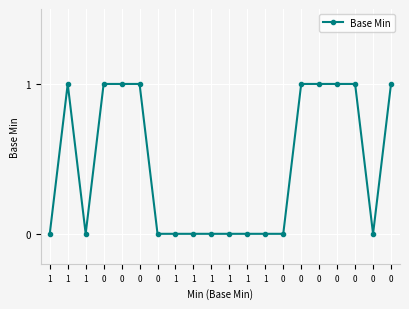

How many series are shown in this chart?

1